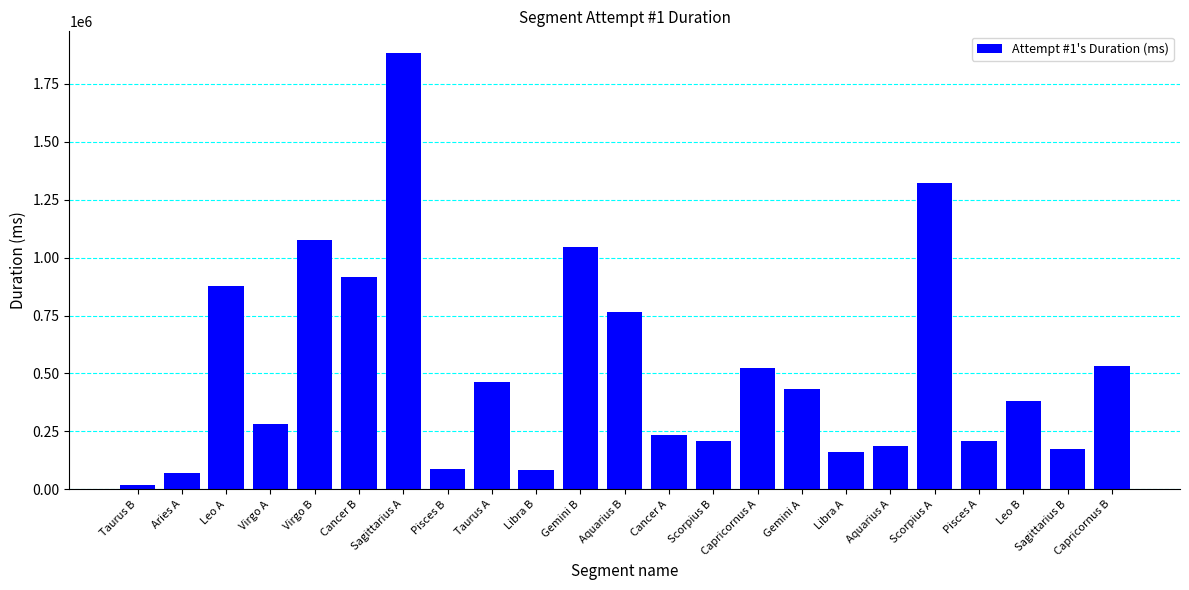

What is the difference between the values at Virgo A and Leo A?

598362